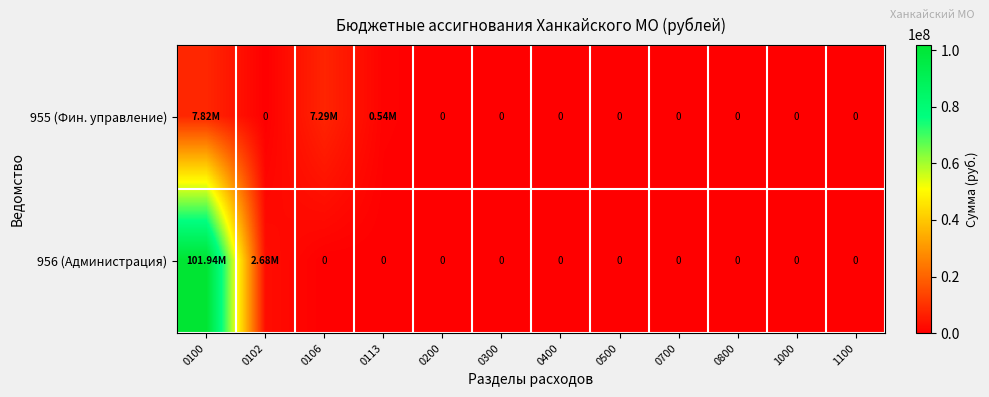

What is the difference between the second highest and second lowest values in the 955 (Фин. управление) series?

7289175.0